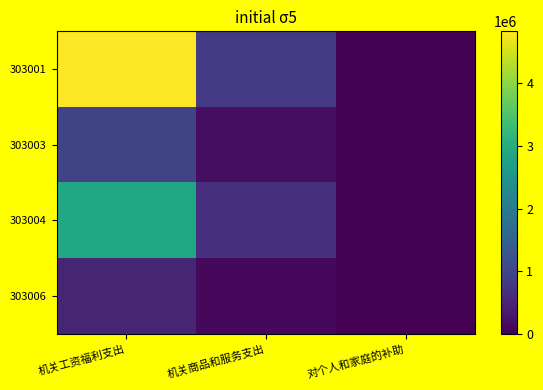

Which series has the largest total across all categories?

303001